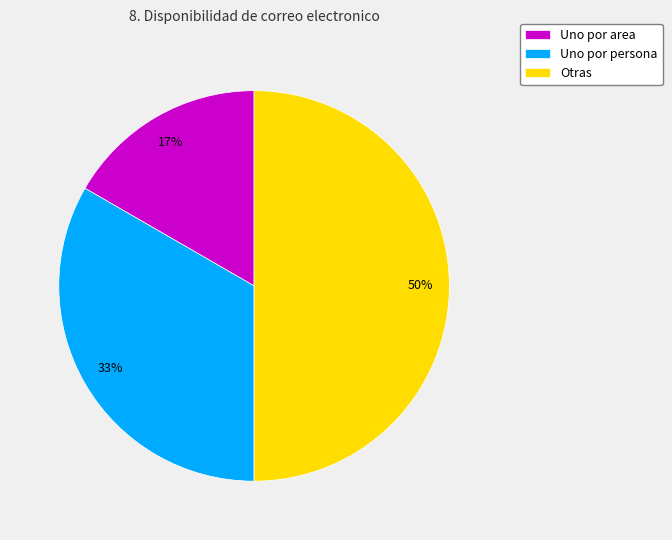

What is the ratio of the value at Uno por area to the value at Otras?

0.3